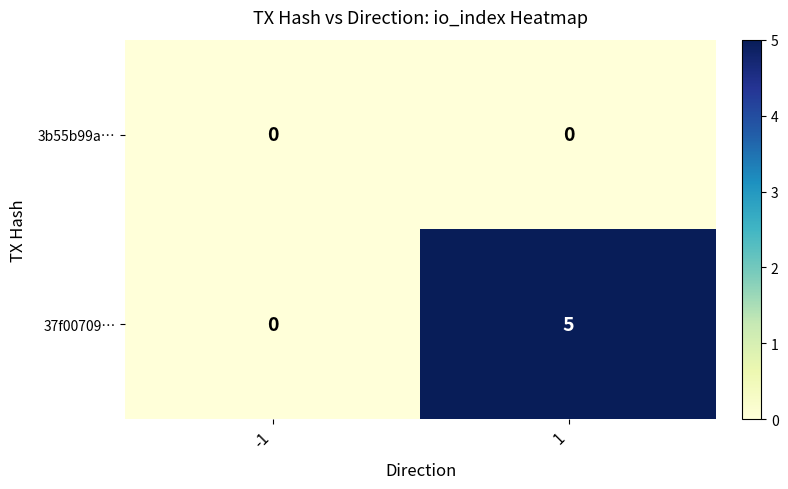

The 3b55b99a… series shows 0 at -1. True or false?

True